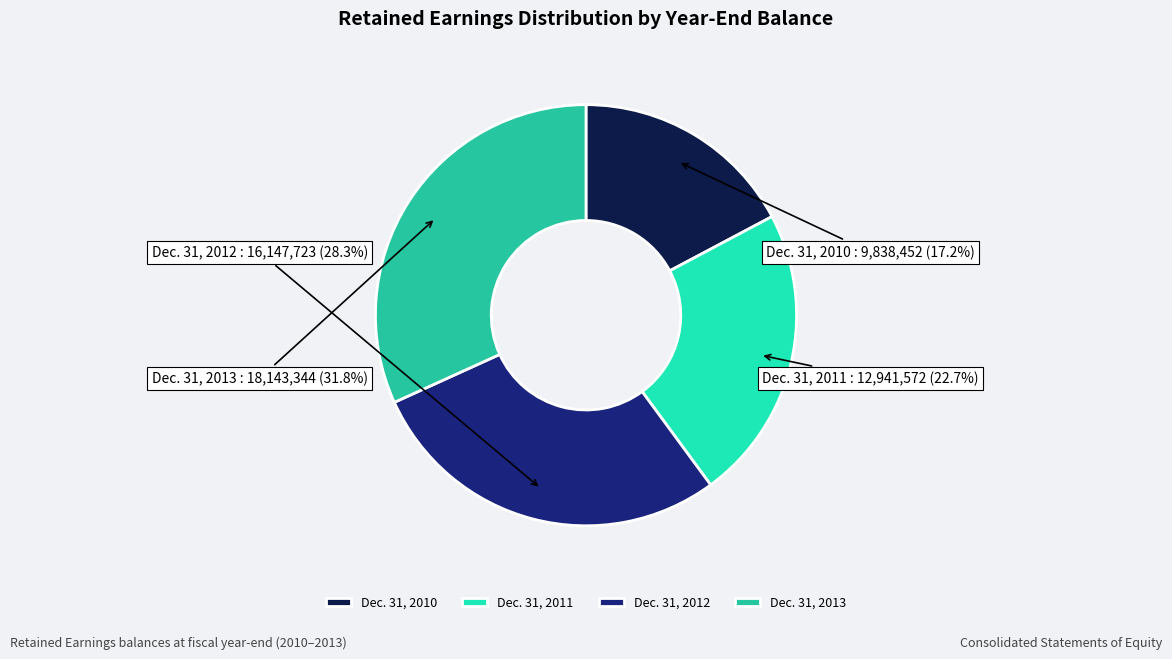

How much of the chart is everything except Dec. 31, 2011?

77.3%